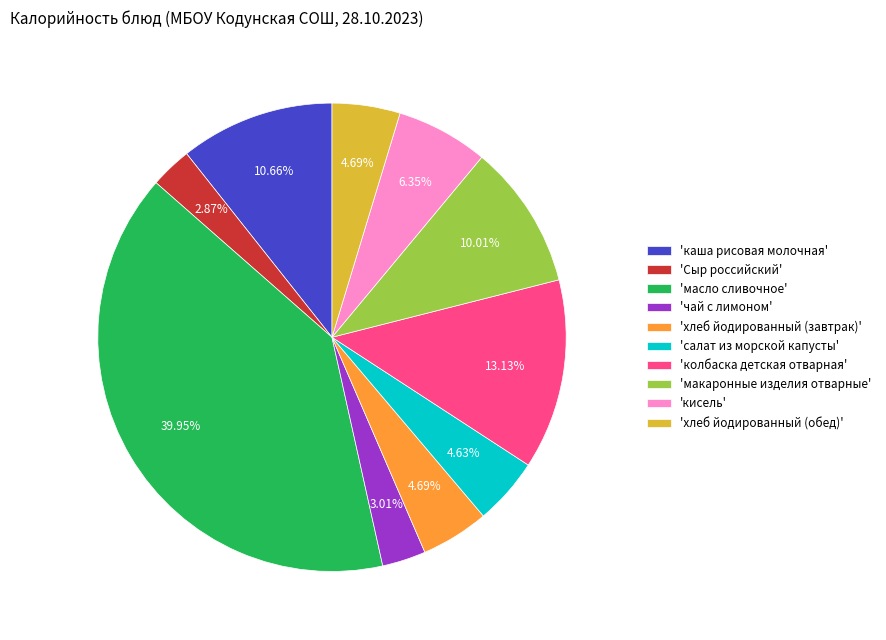

Is there any slice that represents more than half of the pie?

No